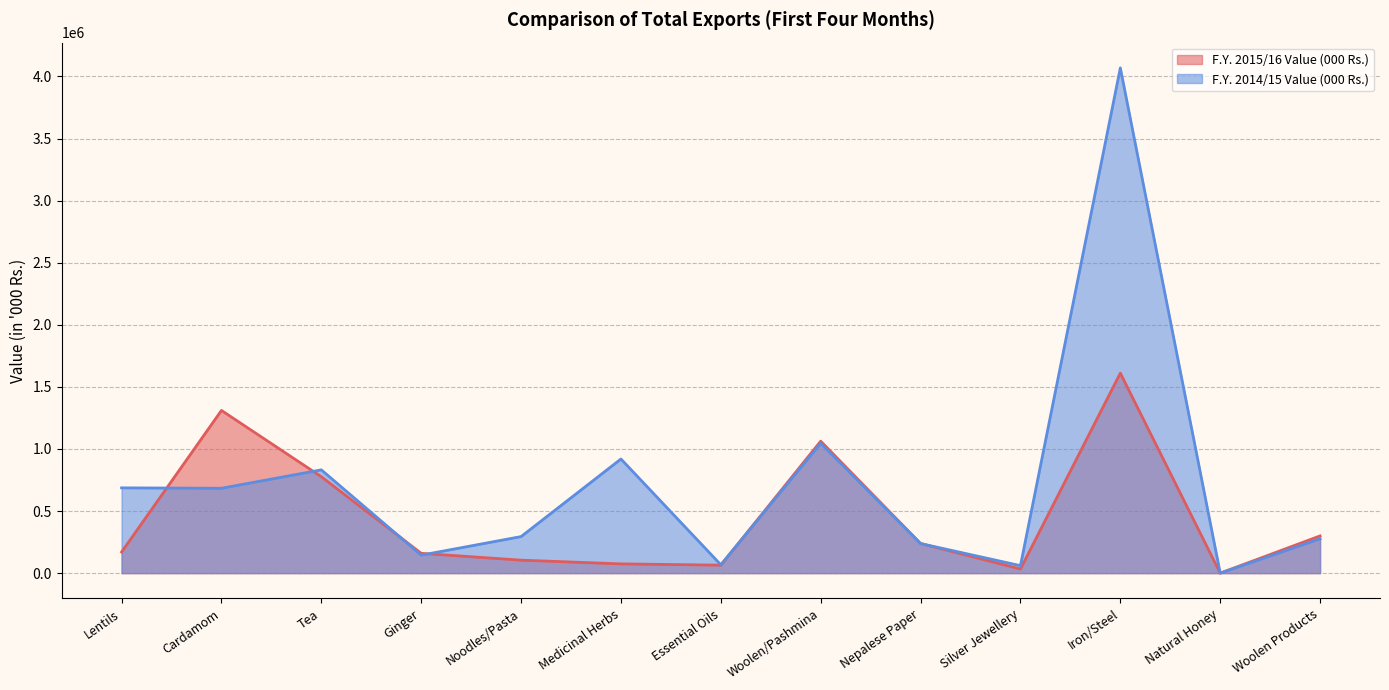

Where do F.Y. 2015/16 Value (000 Rs.) and F.Y. 2014/15 Value (000 Rs.) first cross each other?

Lentils and Cardamom